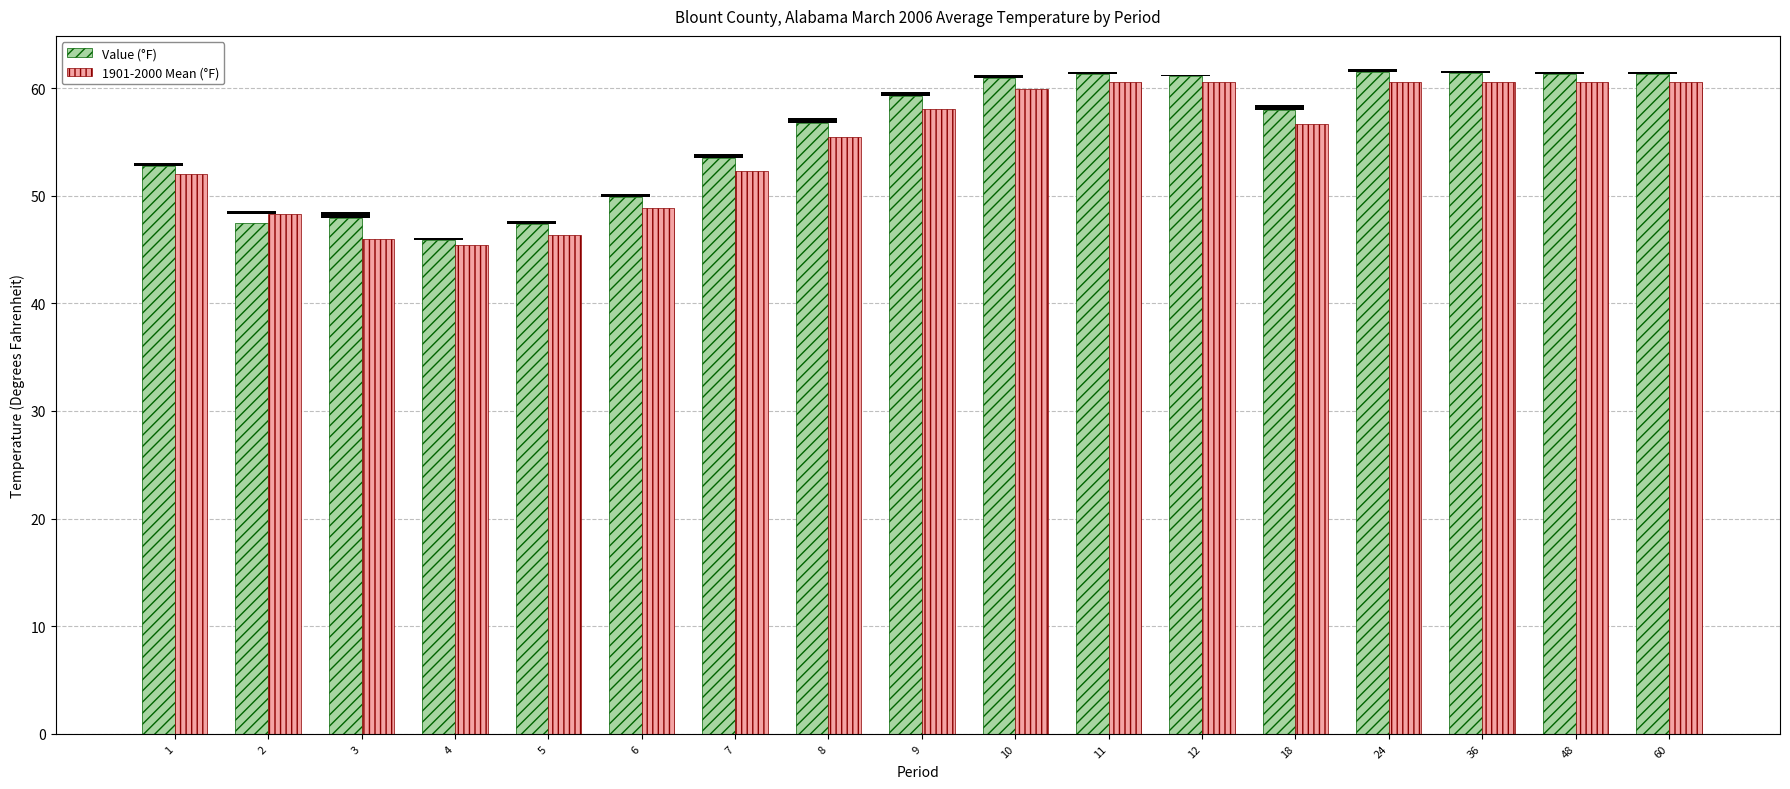

What are all the series names shown in the legend?

Value (°F), 1901-2000 Mean (°F)